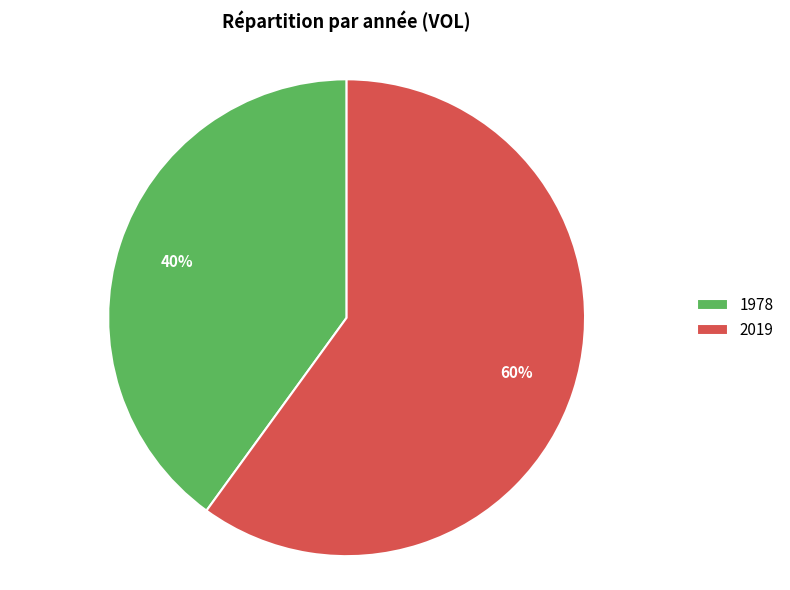

What percentage is the 1978 slice, to the nearest percent?

40%